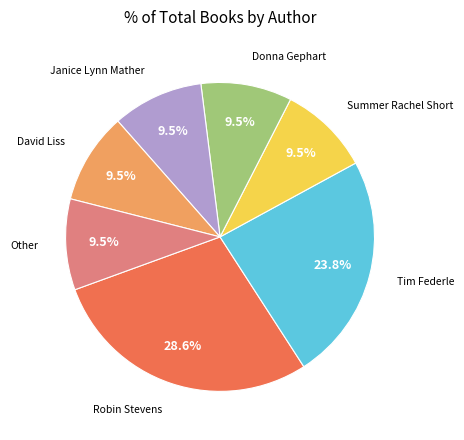

Does any single category account for the majority?

No